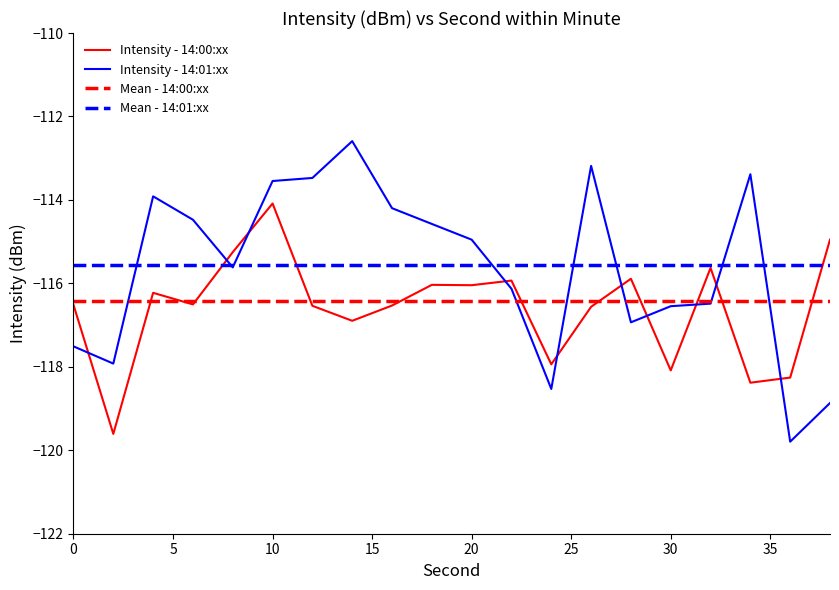

Reading left to right, extract all data points from this chart.

intensity(dBm) - first 20: -116.5	-119.6	-116.2	-116.5	-115.3	-114.1	-116.5	-116.9	-116.5	-116.0	-116.0	-115.9	-117.9	-116.6	-115.9	-118.1	-115.6	-118.4	-118.3	-115.0
intensity(dBm) - min1: -117.5	-117.9	-113.9	-114.5	-115.6	-113.5	-113.5	-112.6	-114.2	-114.6	-115.0	-116.1	-118.5	-113.2	-116.9	-116.5	-116.5	-113.4	-119.8	-118.9